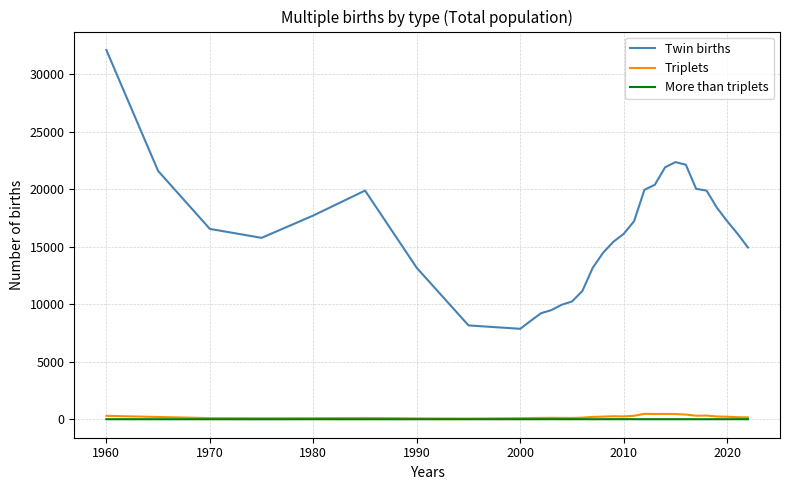

True or false: More than triplets and Twin births intersect in this chart.

False